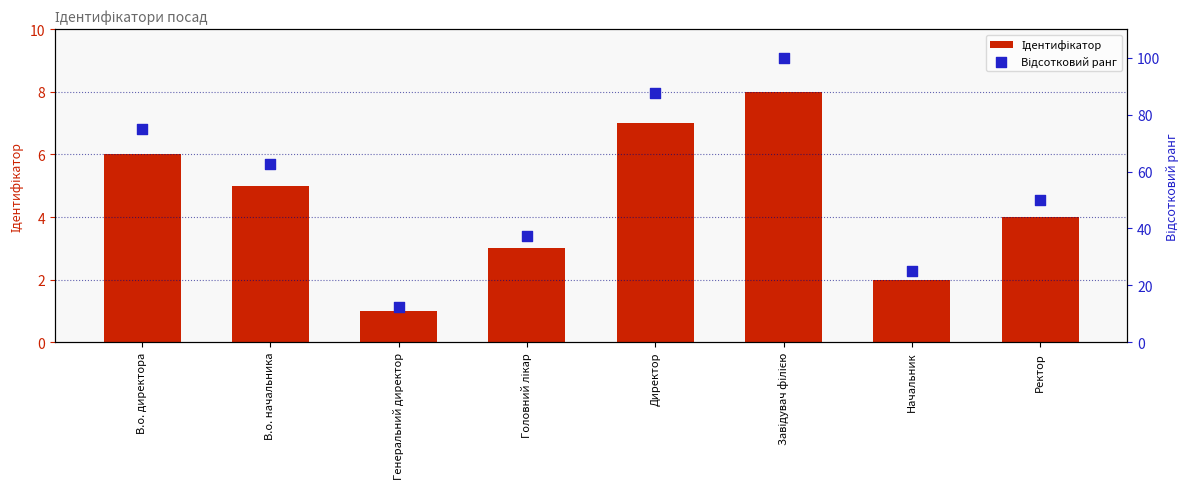

At how many categories does at least one series exceed 4?

8